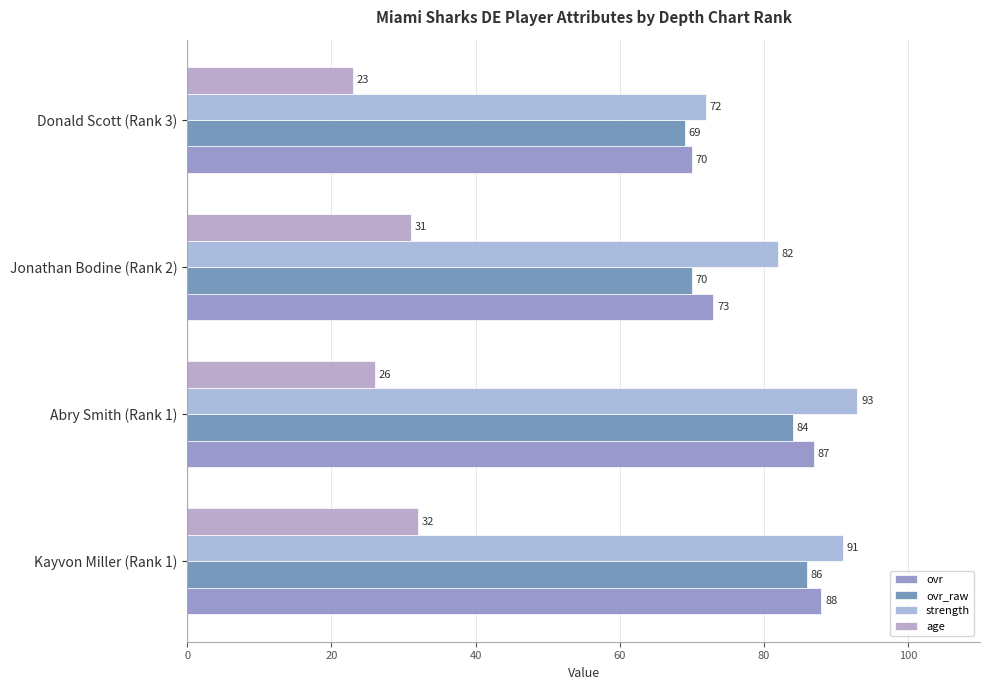

Reading right to left, list all the values displayed in this chart.

ovr: 70	73	87	88
ovr_raw: 69	70	84	86
strength: 72	82	93	91
age: 23	31	26	32